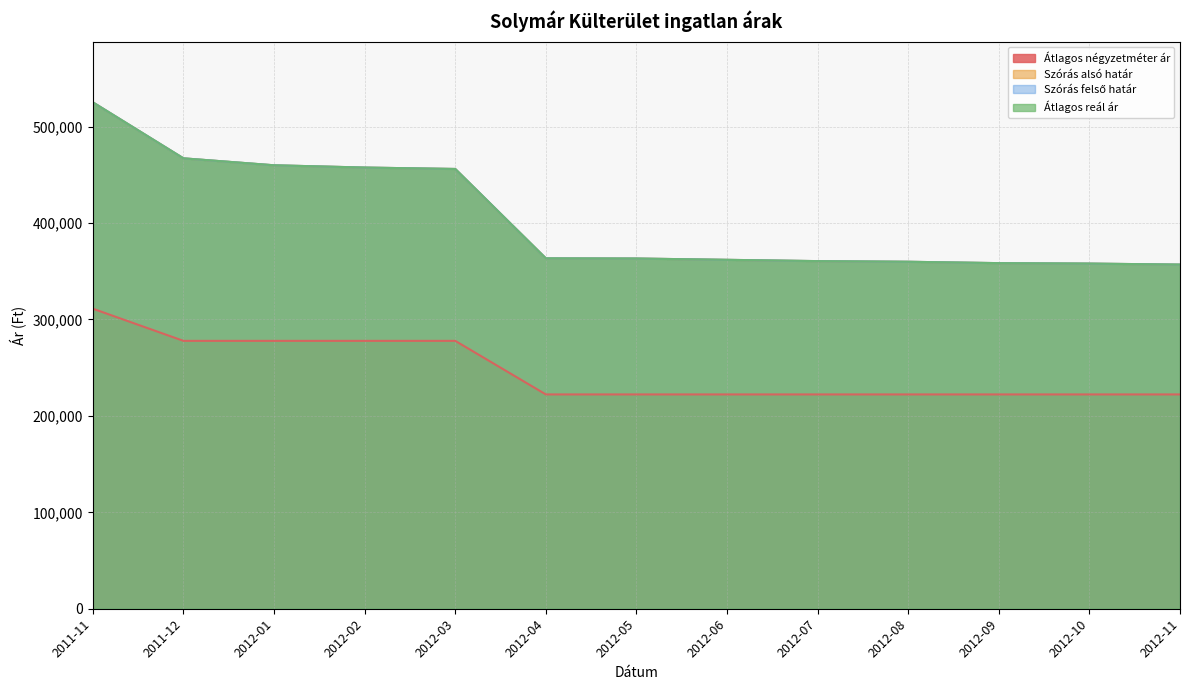

Is it true that Szórás alsó határ equals 225736 at 2012-07?

False